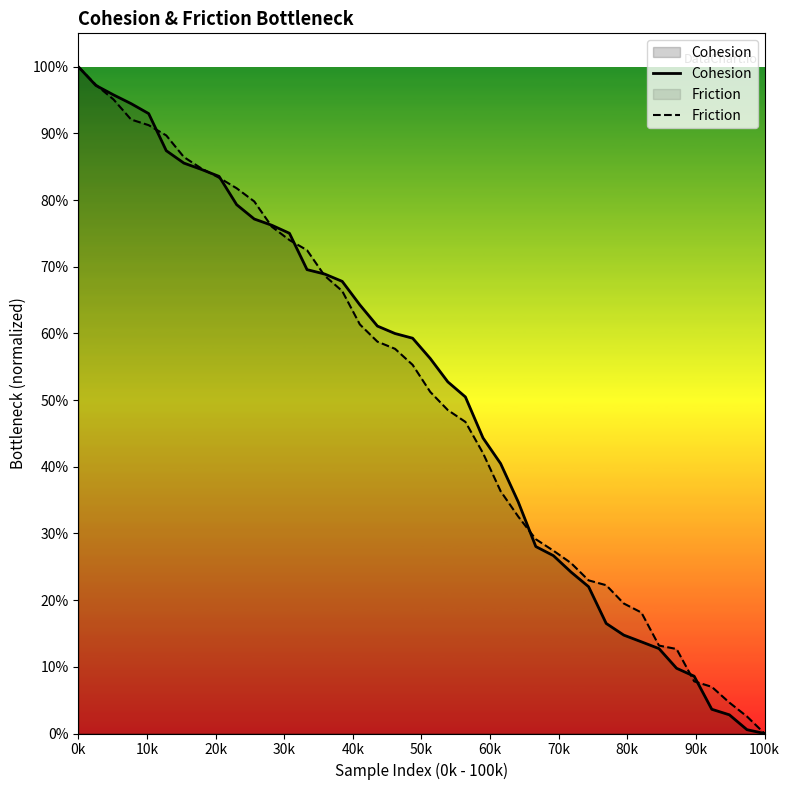

How many lines are shown in the chart?

2